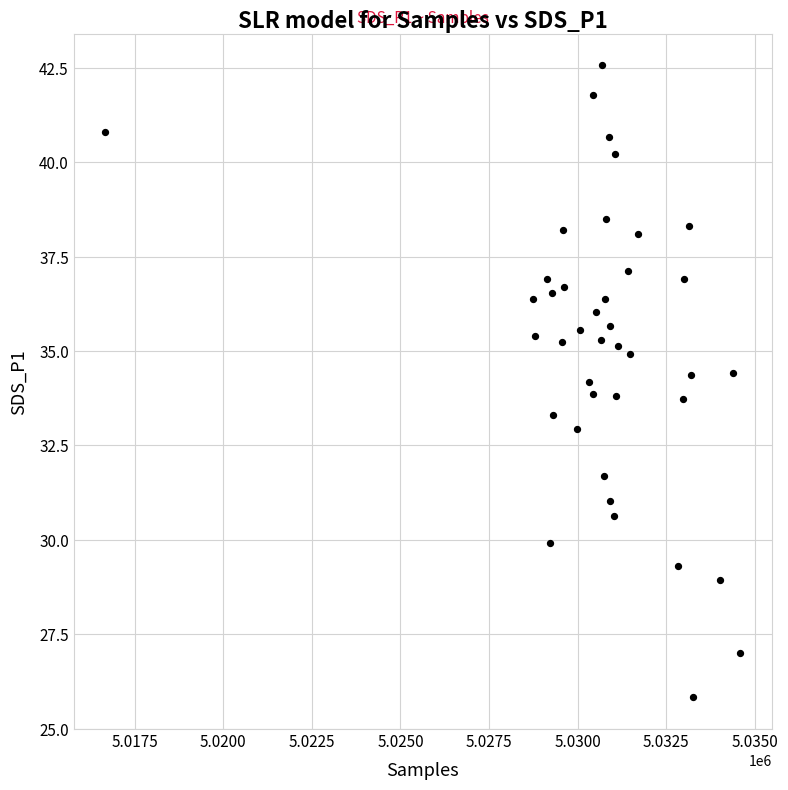

What is the range of X values (max minus min)?

17907.0